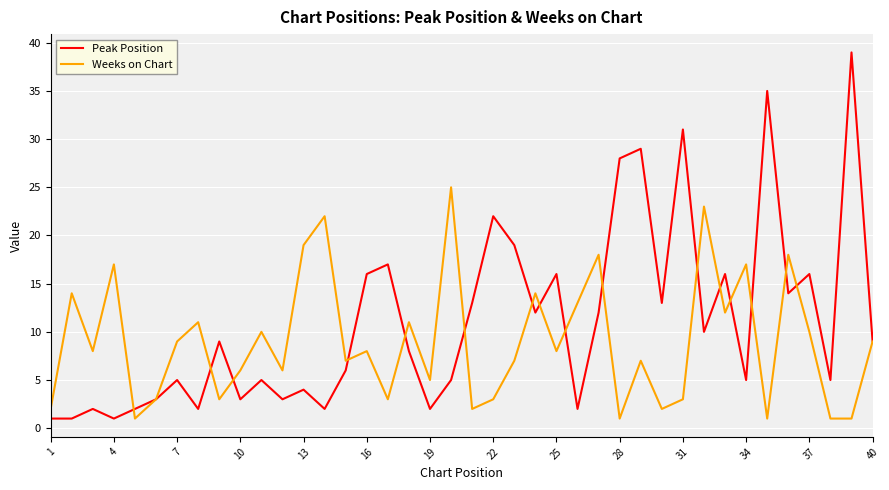

Which series has the largest range (max minus min)?

Peak Position